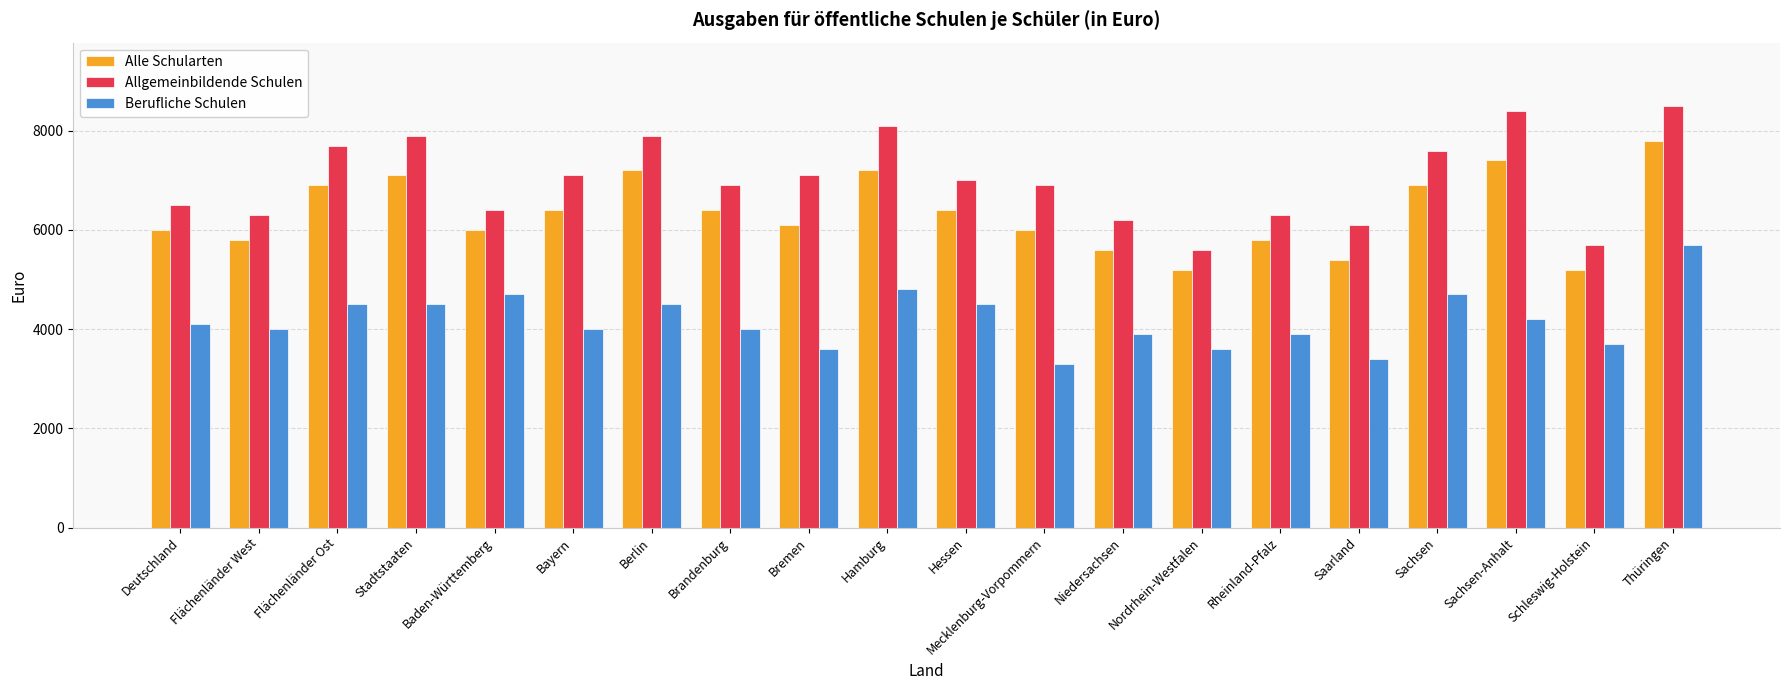

Which category has the lowest value across all series?

Mecklenburg-Vorpommern